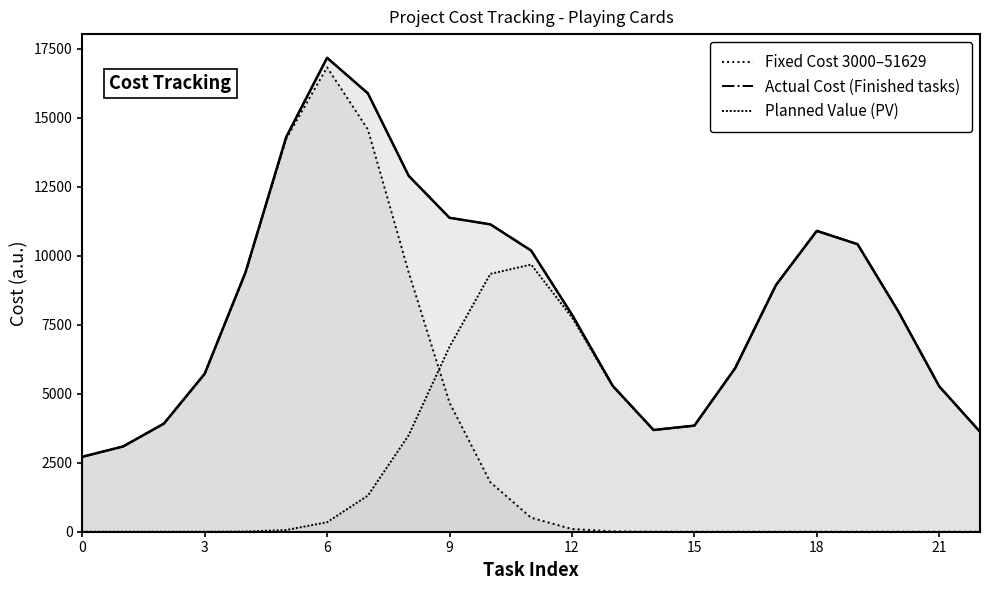

Is the value of Actual Cost (Finished tasks) at 15 greater than the value of Fixed Cost 3000–51629 at 15?

Yes